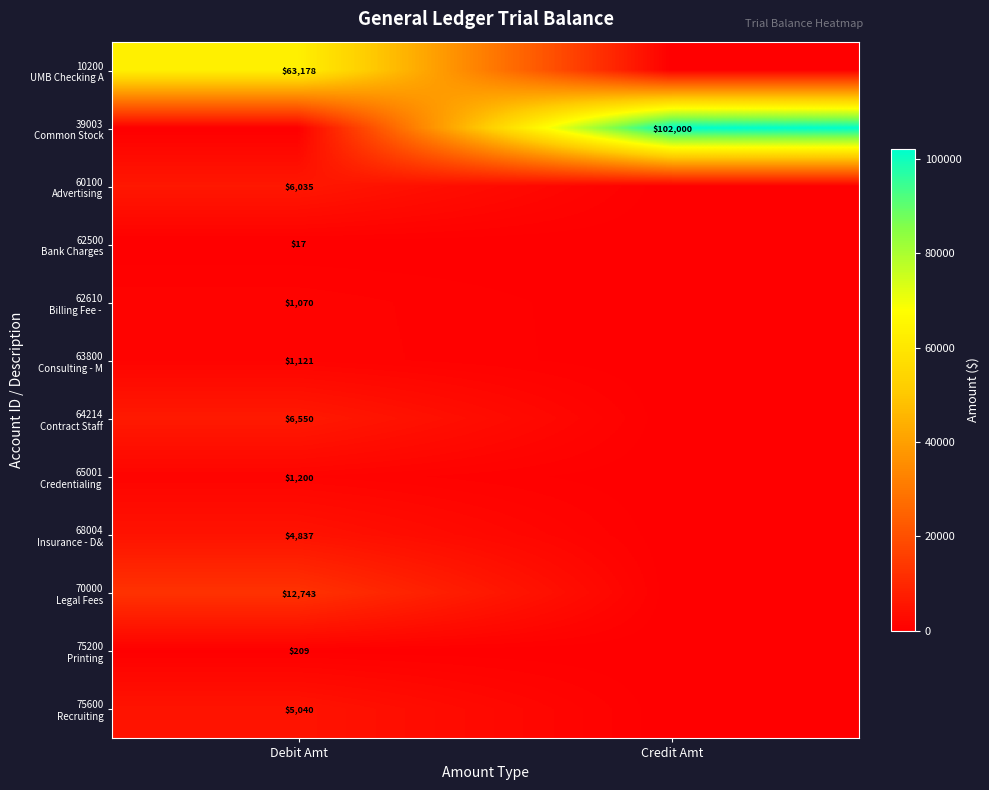

Which label corresponds to the smallest value in the chart?

Credit Amt